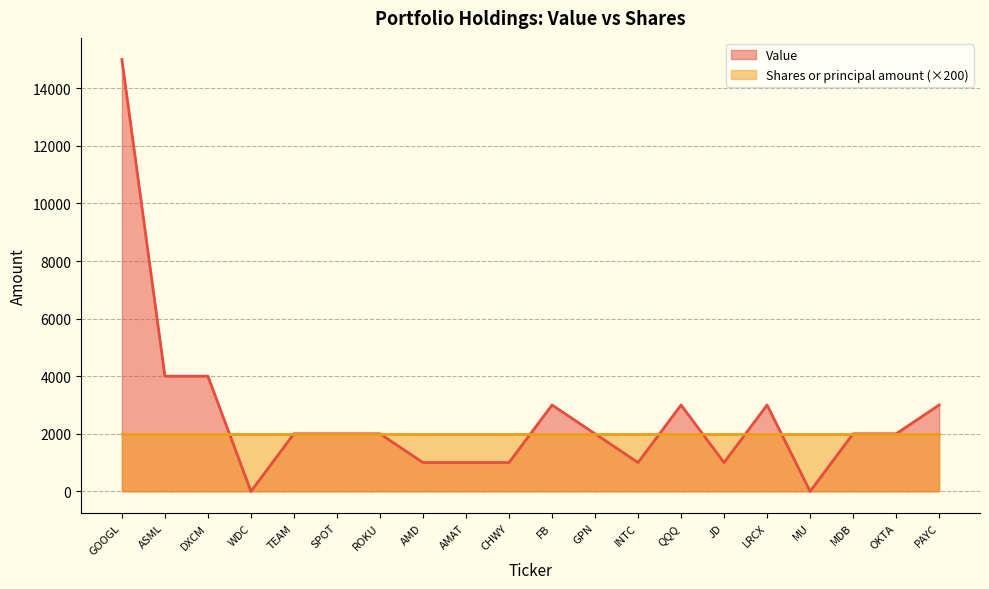

True or false: the data shows 1678 at AMAT.

False